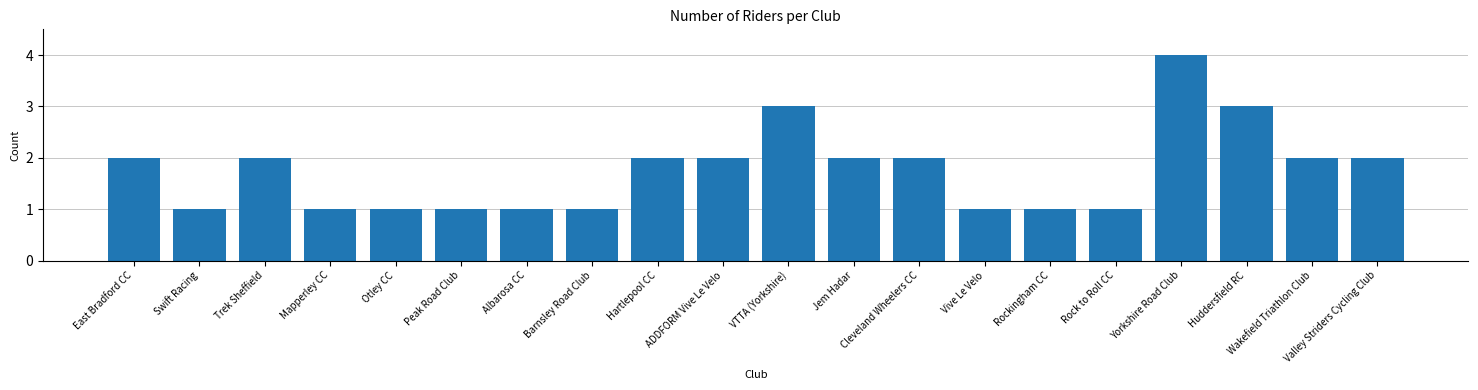

What is the maximum value shown in the chart?

4